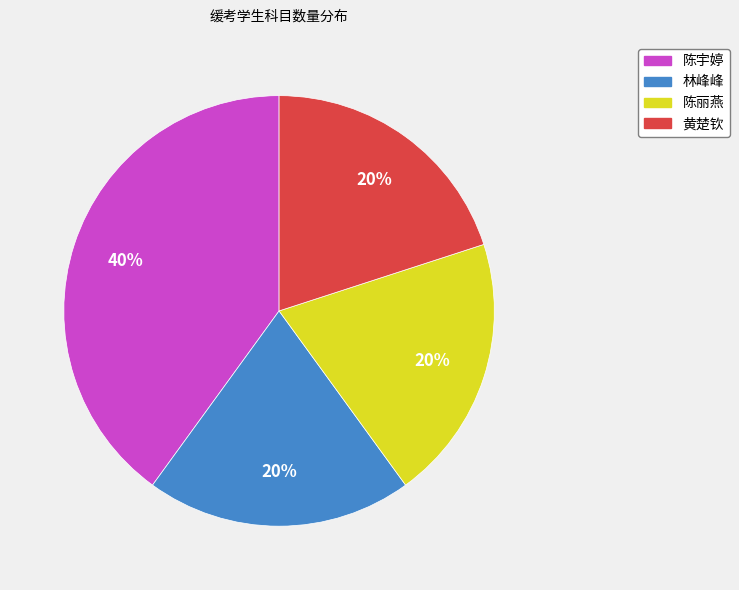

Combined, do 林峰峰 and 黄楚钦 account for over 50%?

No